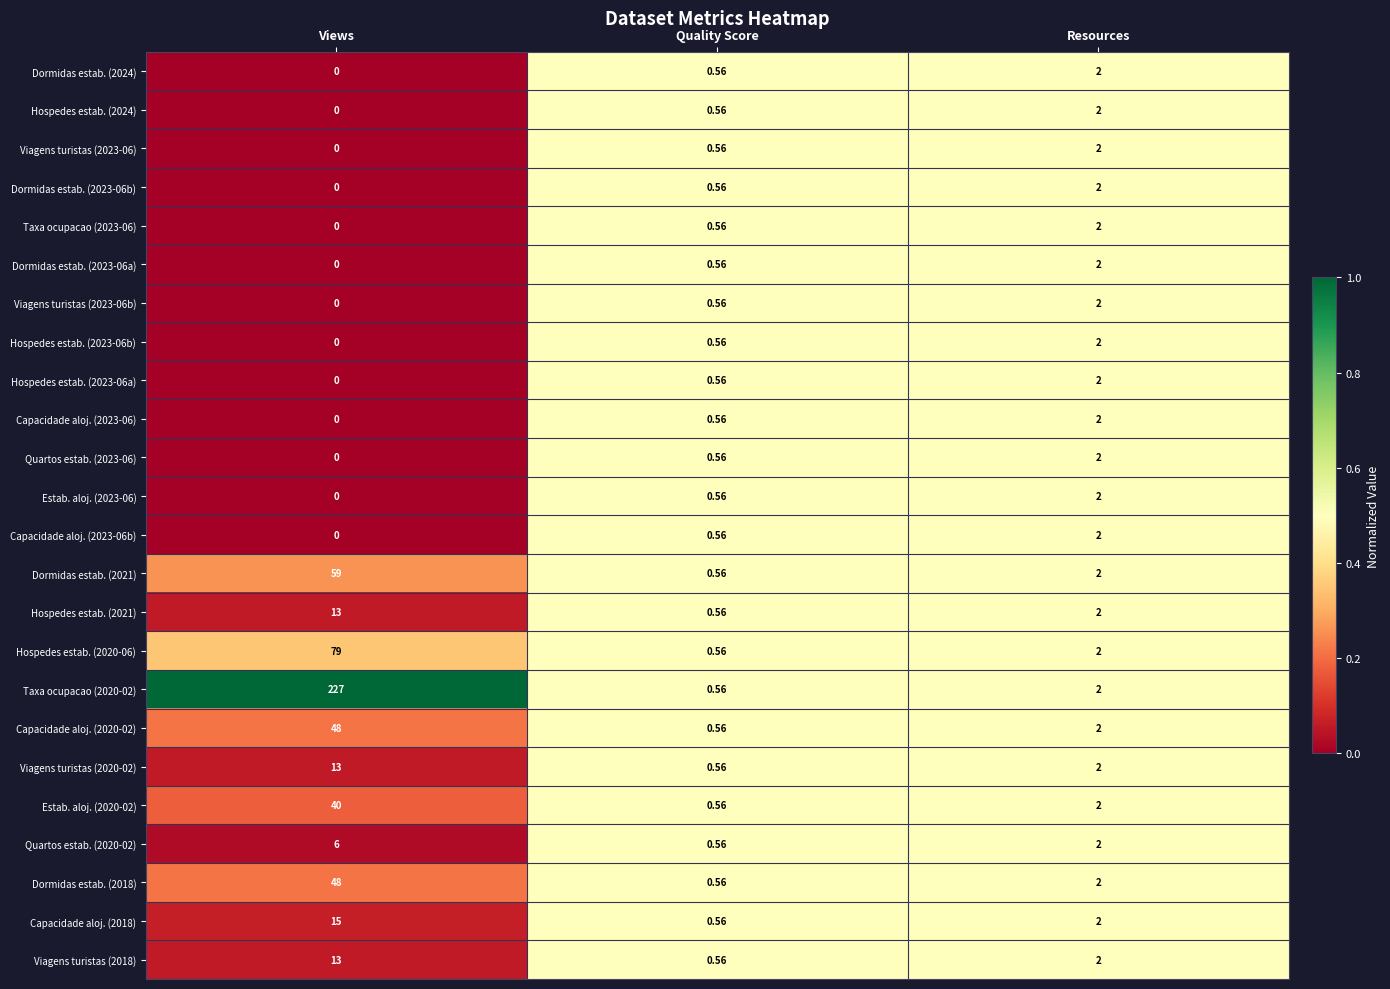

At which label does Viagens turistas (2023-06b) reach its peak?

Resources